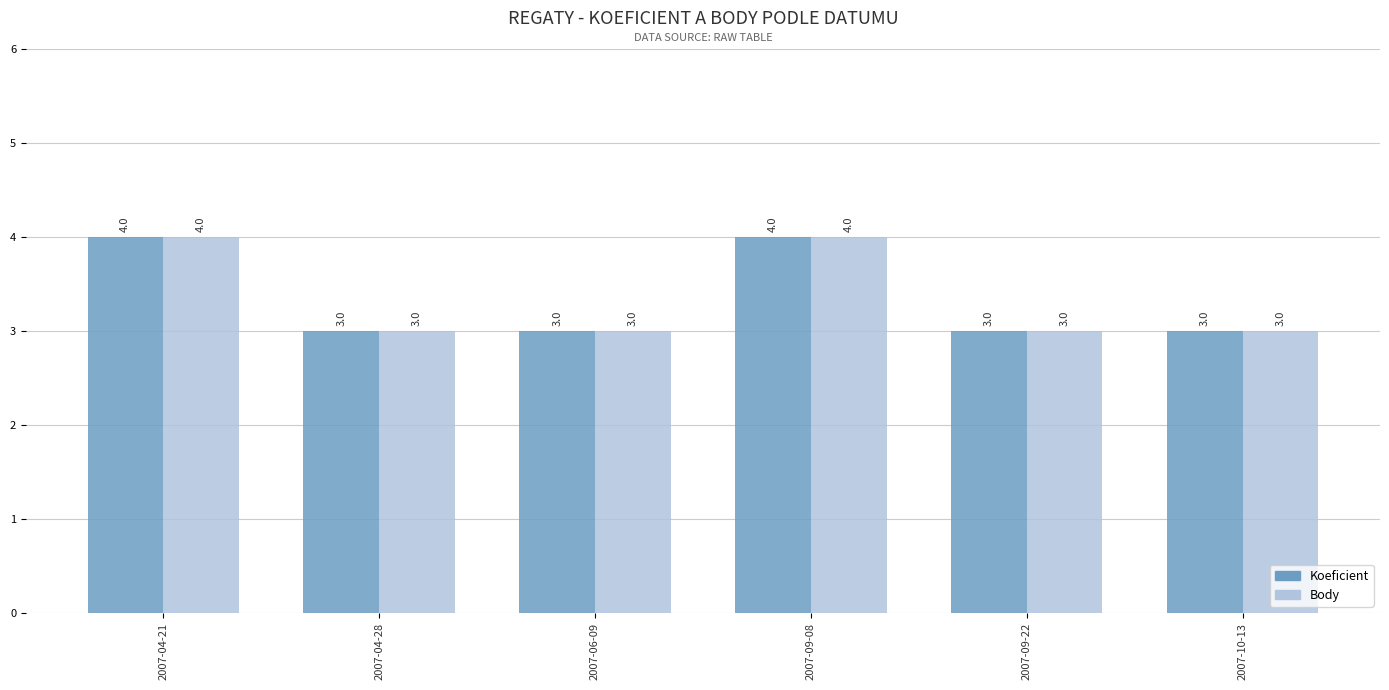

What position from the right is 2007-10-13?

1